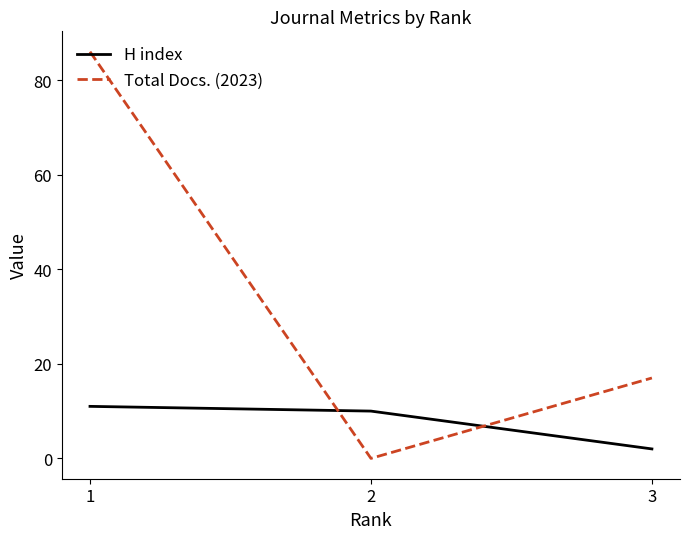

The H index series shows 2 at 3. True or false?

True